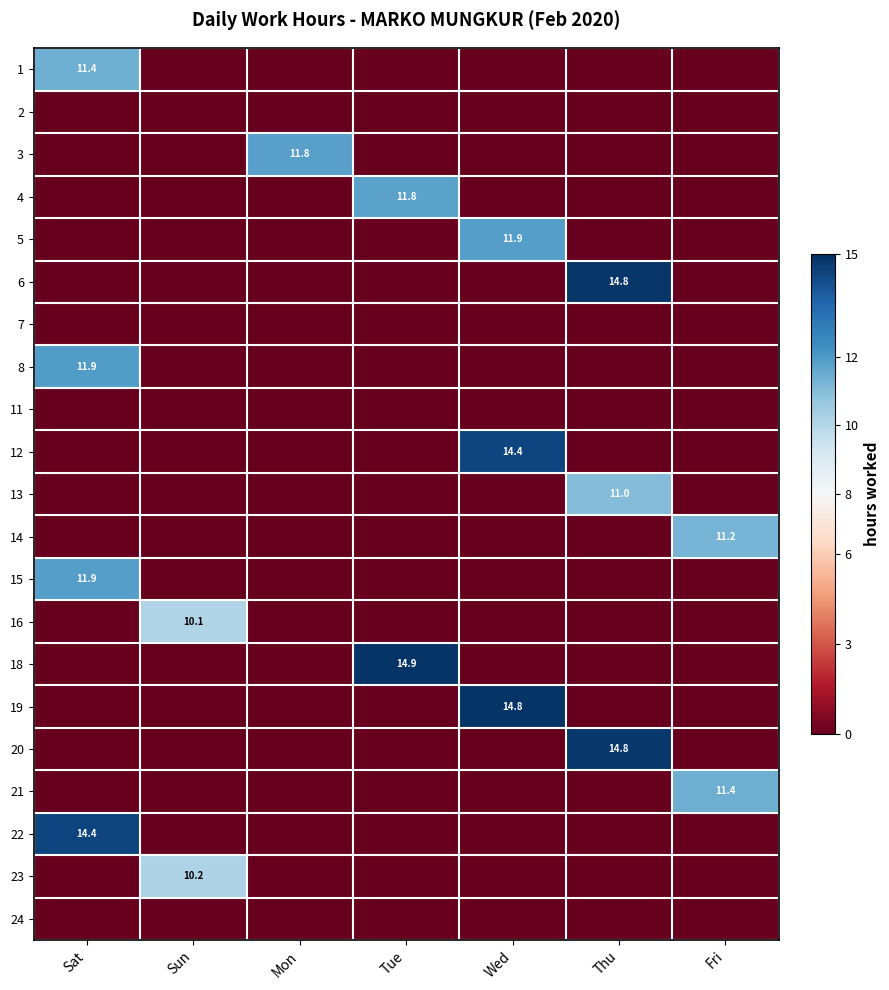

Between Tue and Sun, which is larger?

Tue